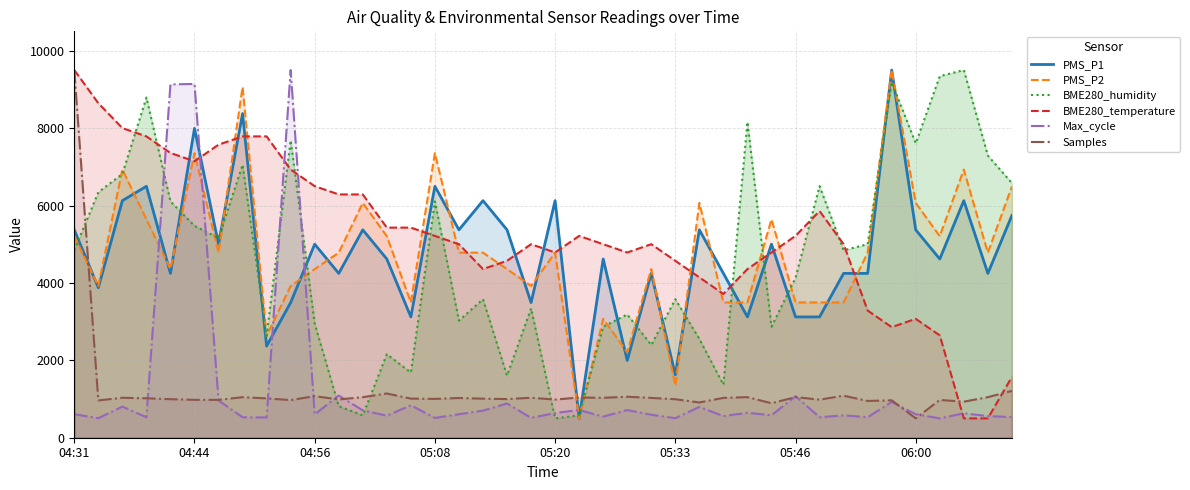

What is the smallest value displayed?

500.0